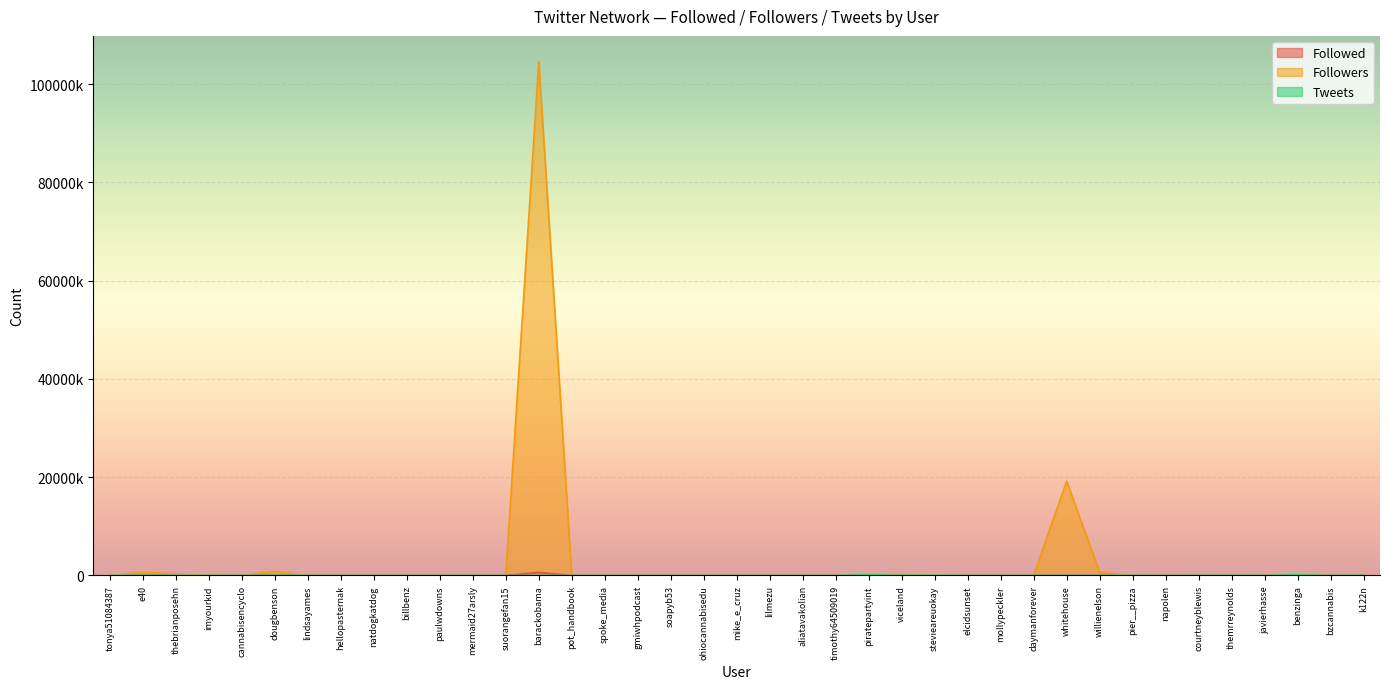

The Followed series shows 200 at mermaid27arsly. True or false?

True